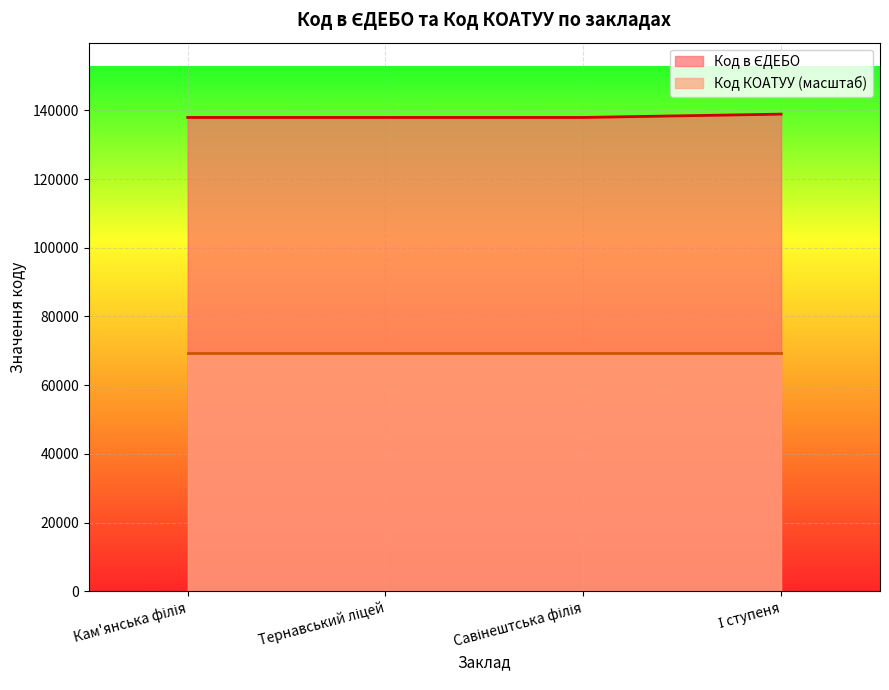

Rank the categories by value from highest to lowest.

І ступеня, Савінештська філія, Тернавський ліцей, Кам'янська філія